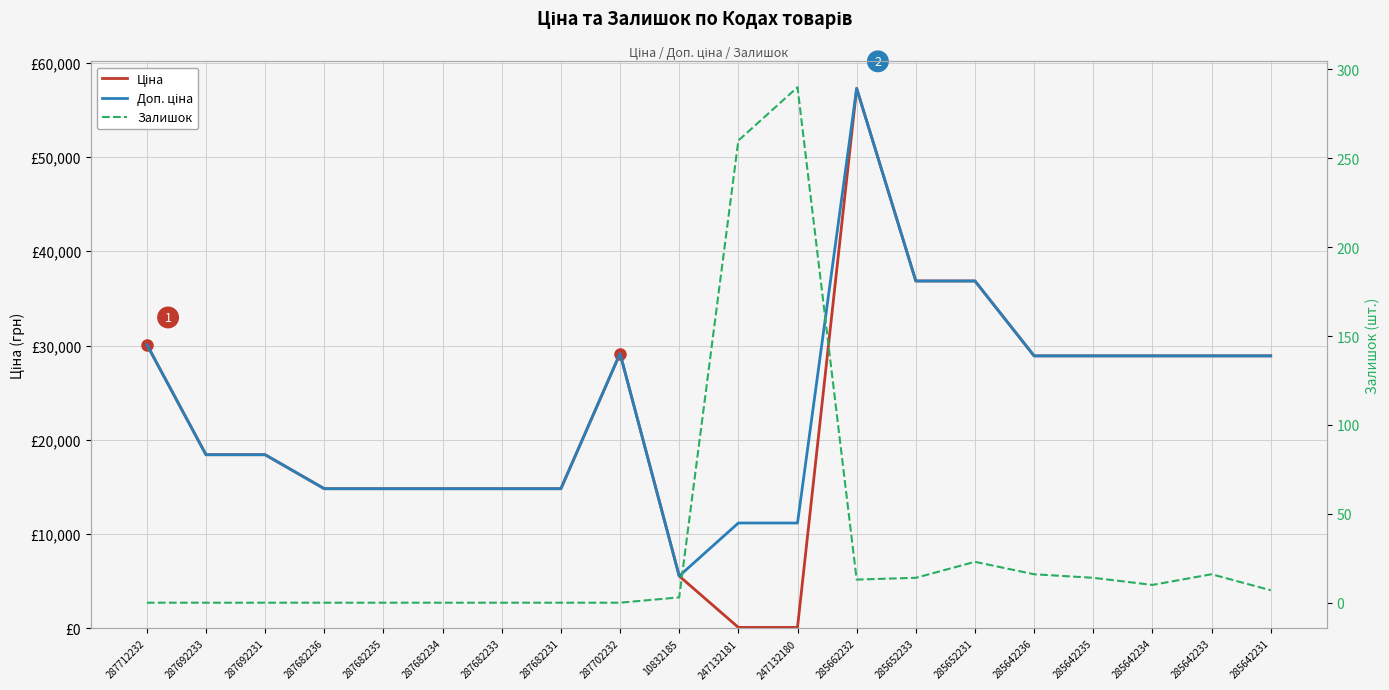

The Доп. ціна series shows 28901.7 at 285642235. True or false?

True